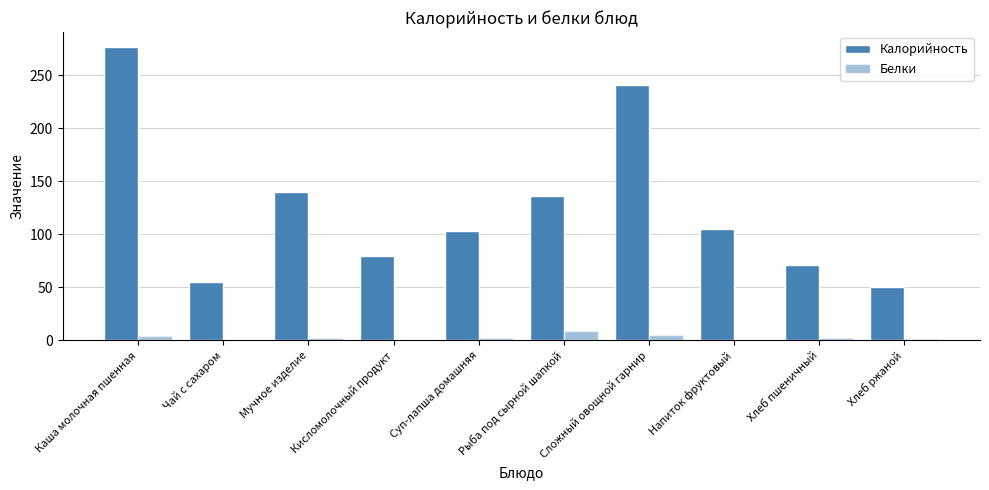

How many data points does each series have?

10